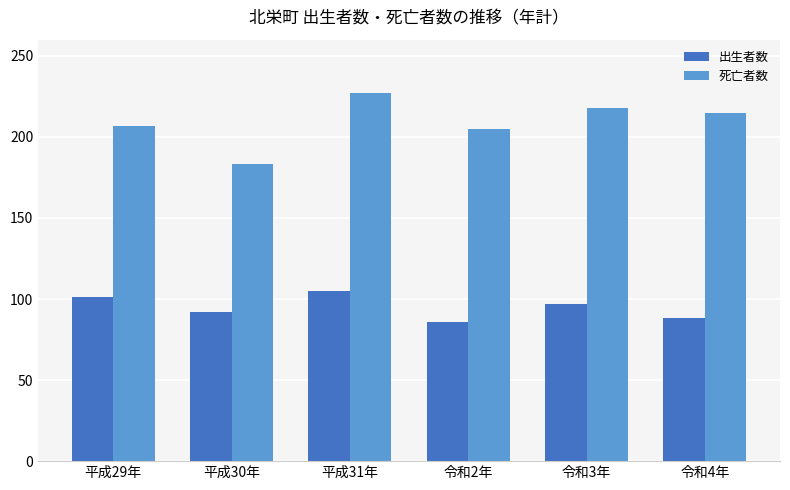

The value of 出生者数 at 平成29年 is 51. True or false?

False